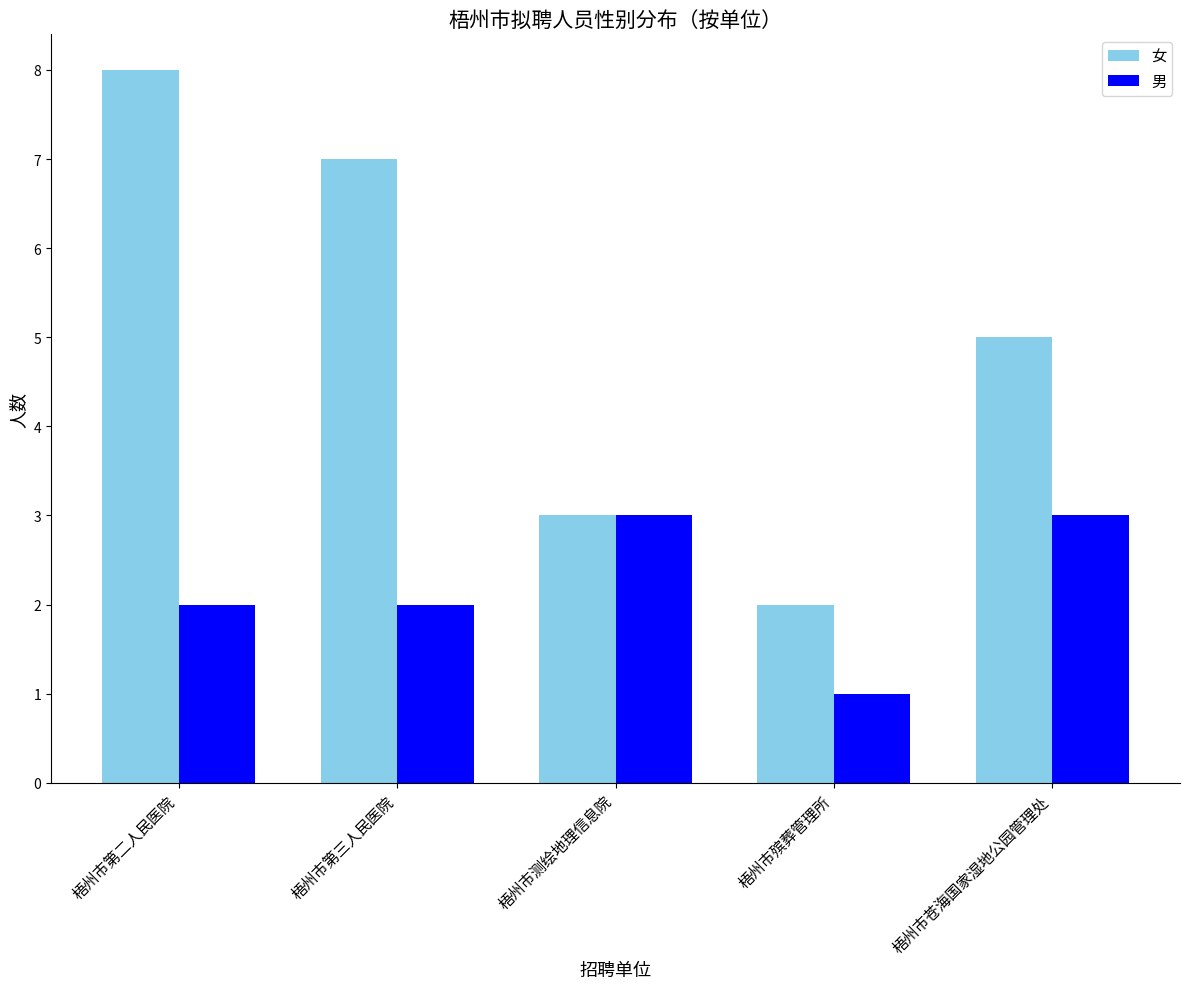

What is the greatest value displayed?

8